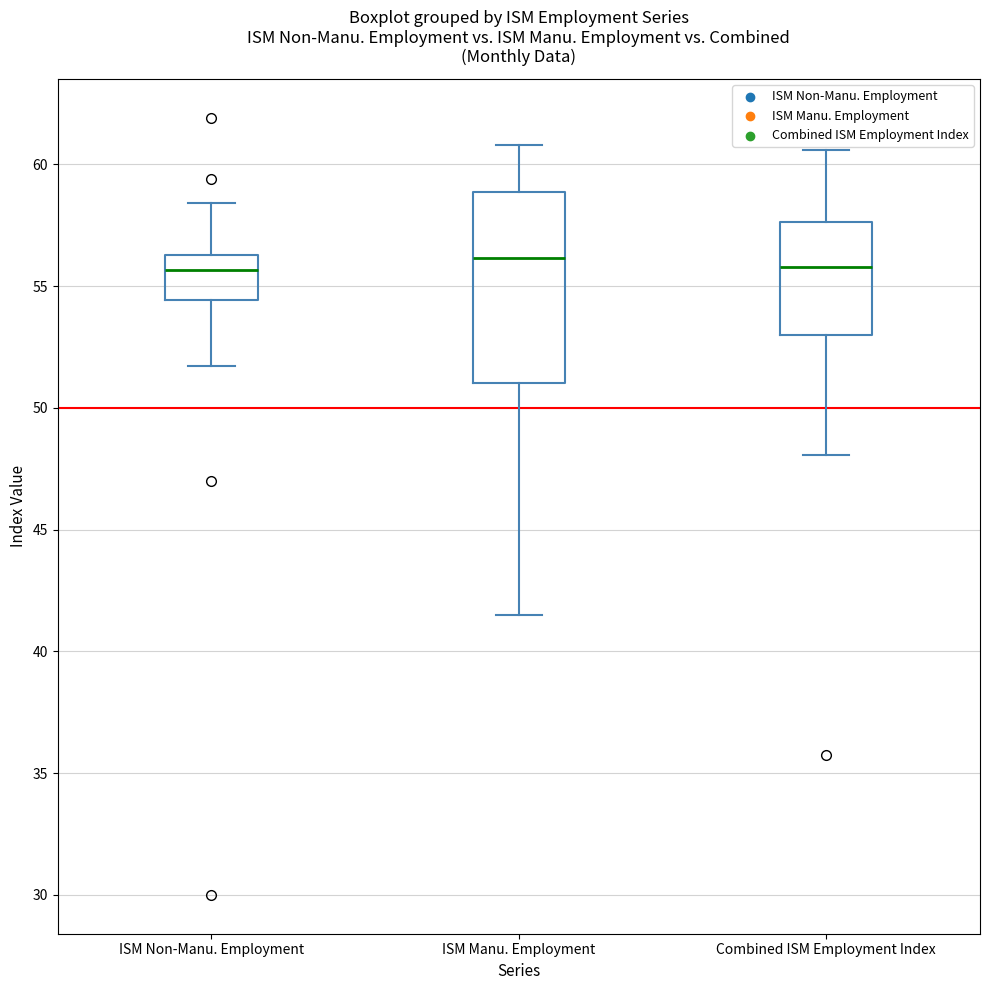

Reading left to right, transcribe this box plot: for each box, give where its median line is, the range the box spans, and where its two whiskers end, as read against the y-axis. The values are not printed on the chart, so give them approximately, as read against the axis.

ISM Non-Manu. Employment: median 55.5, box 54.5 to 56.5, whiskers 51.5 to 58.5
ISM Manu. Employment: median 56.0, box 51.0 to 59.0, whiskers 41.5 to 61.0
Combined ISM Employment Index: median 56.0, box 53.0 to 57.5, whiskers 48.0 to 60.5